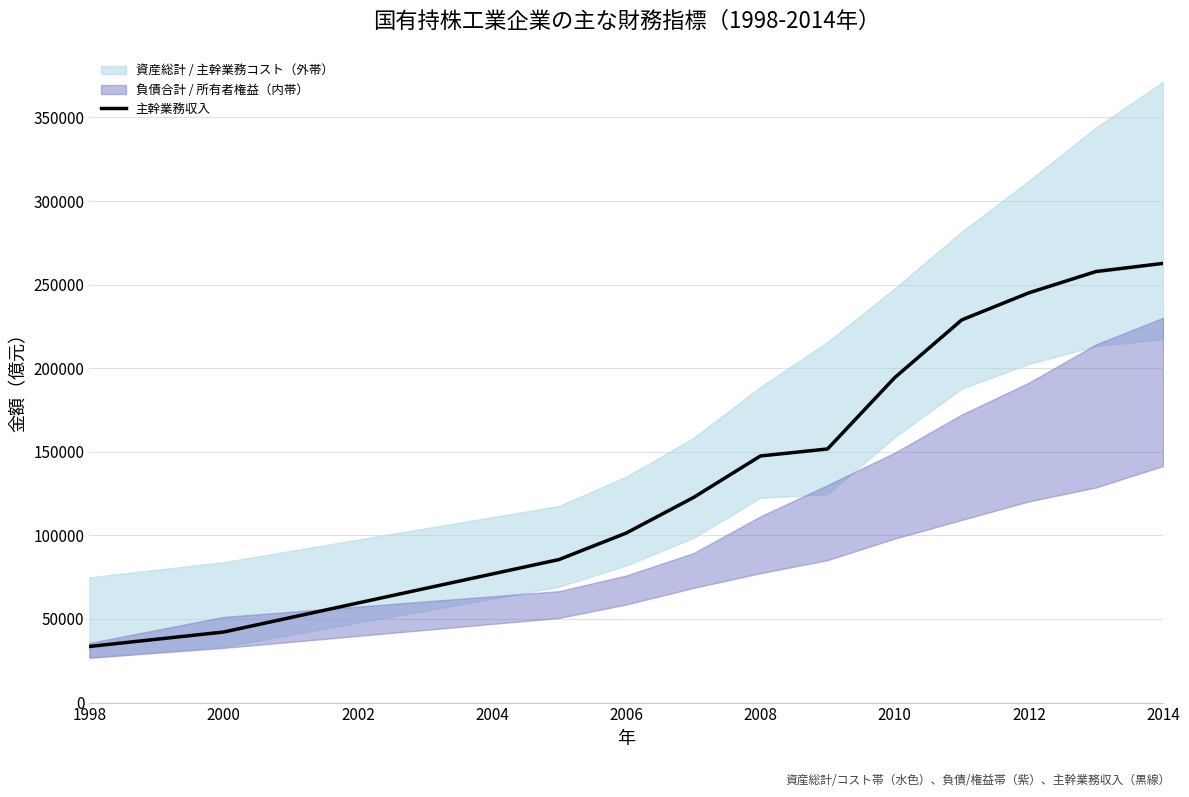

What is the lowest value of the 主幹業務収入 series?

33566.1